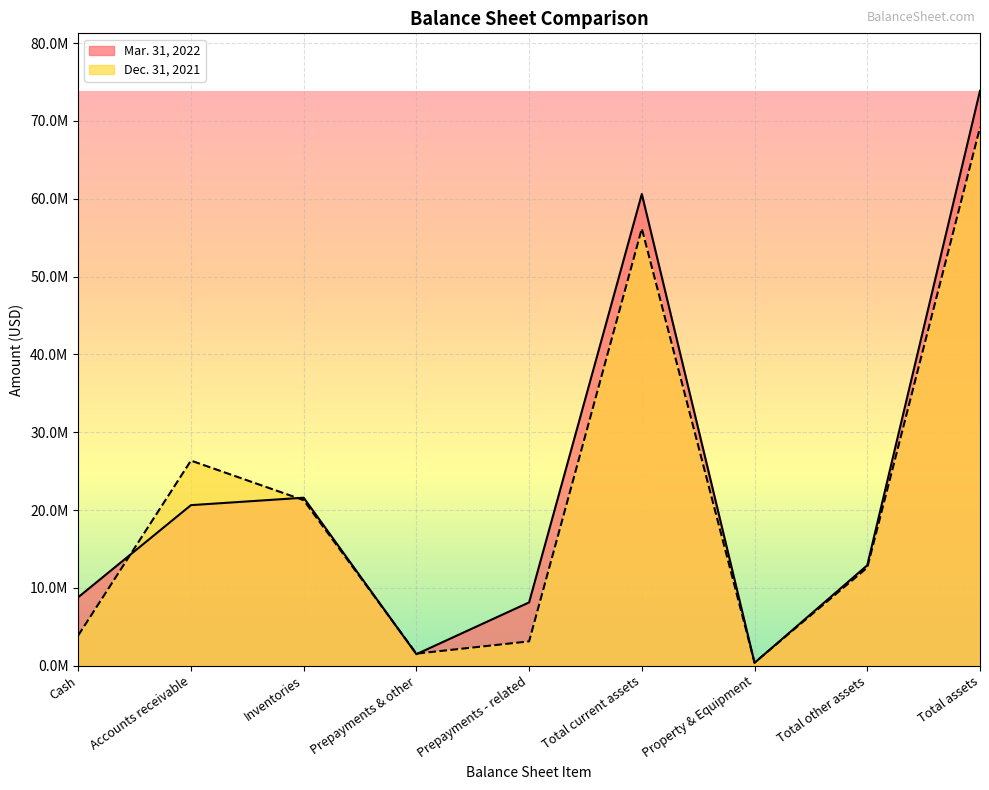

After their last crossing, which series has the higher values: Dec. 31, 2021 or Mar. 31, 2022?

Mar. 31, 2022